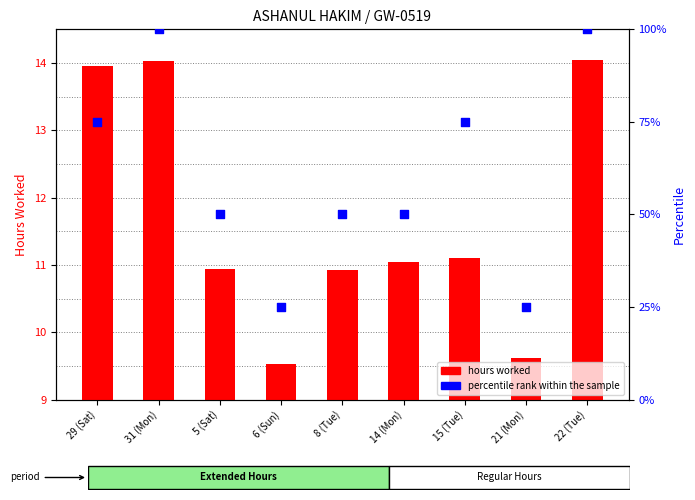

Which series contains the highest Y value?

percentile rank within the sample